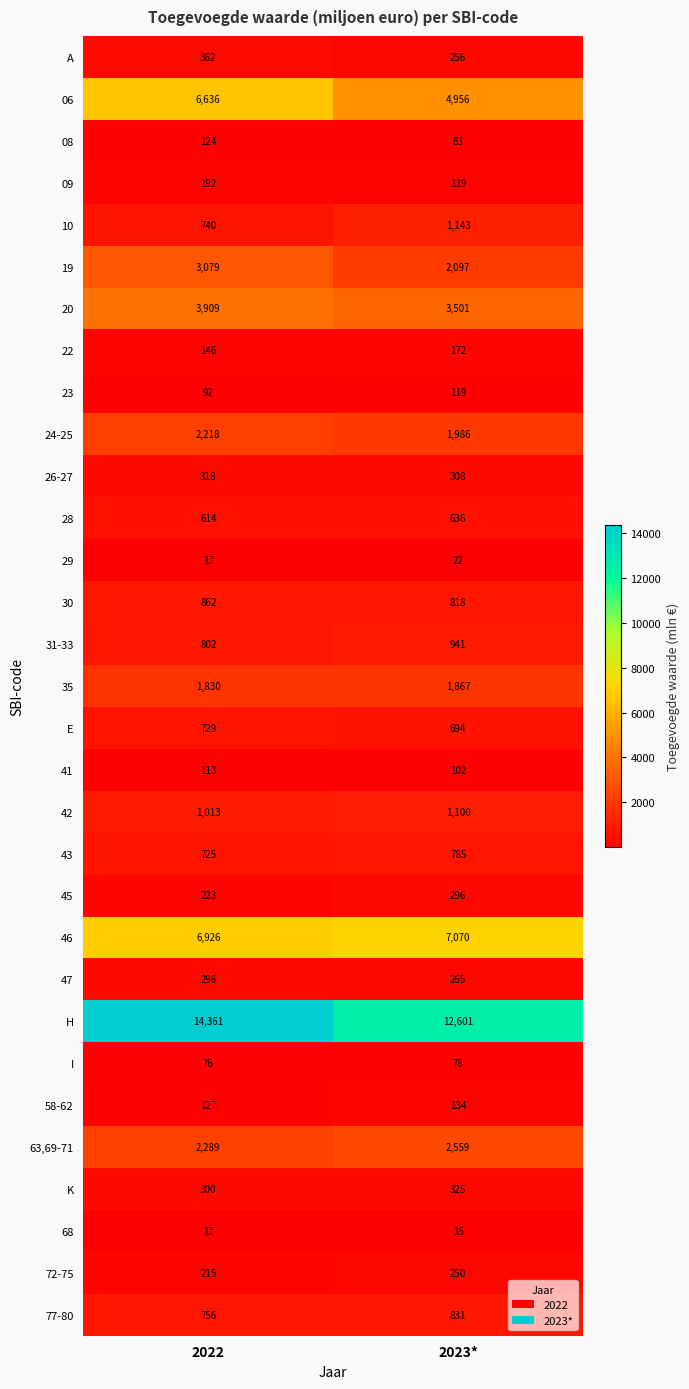

What is the sum of the 41 values at 2023* and 2022?

215